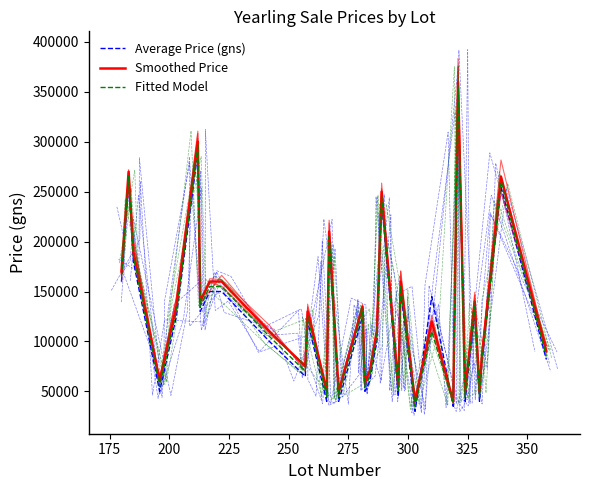

True or false: Average Price (gns) has more than 2 points higher than both neighbors.

True